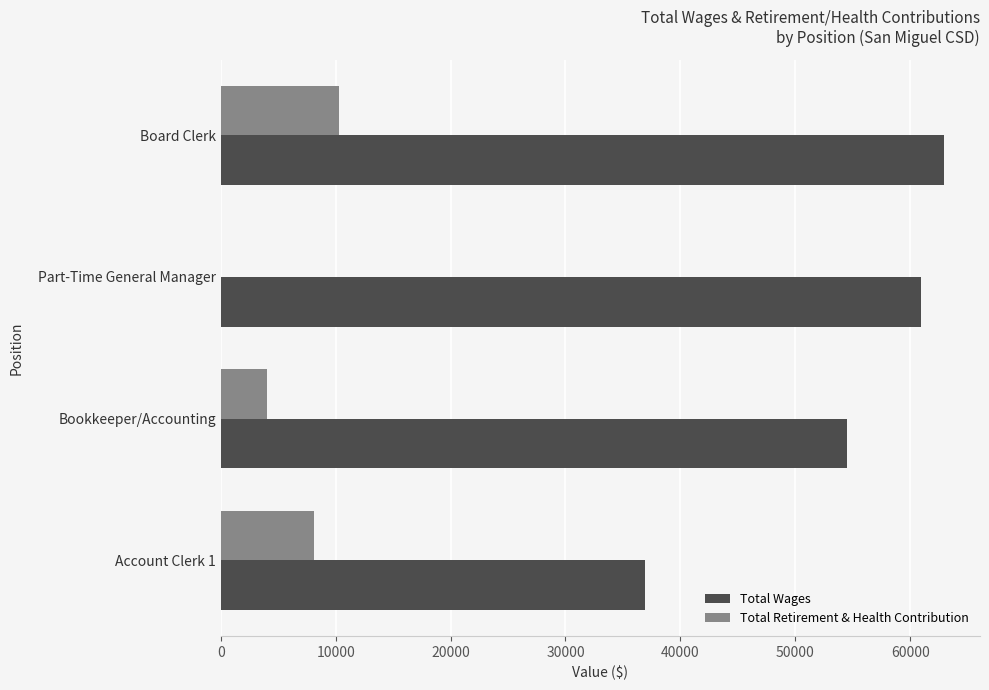

Where is Total Wages nearest to the value 49950?

Bookkeeper/Accounting